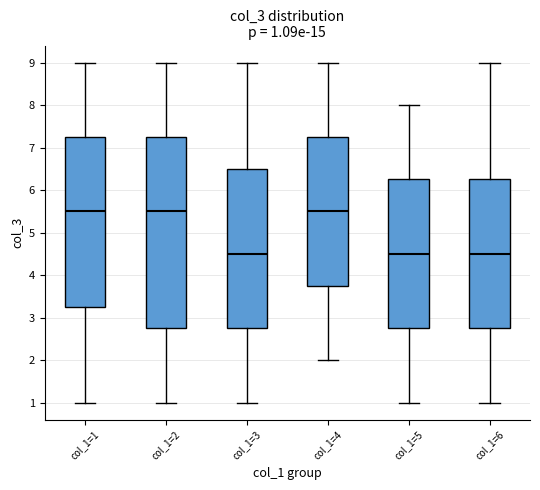

Which box is the tallest, from its lower edge to its upper edge?

col_1=2